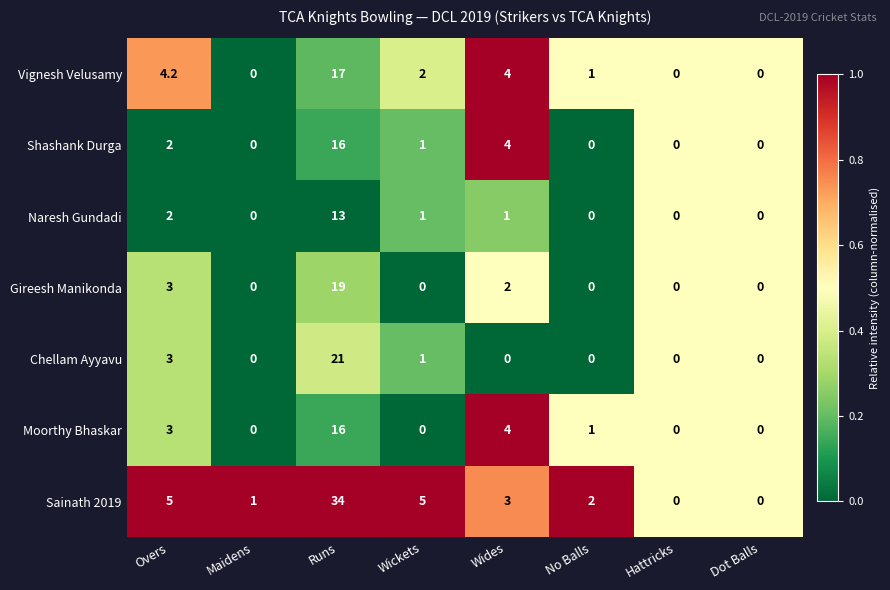

What is the difference between the maximum and minimum values in the Vignesh Velusamy series?

17.0